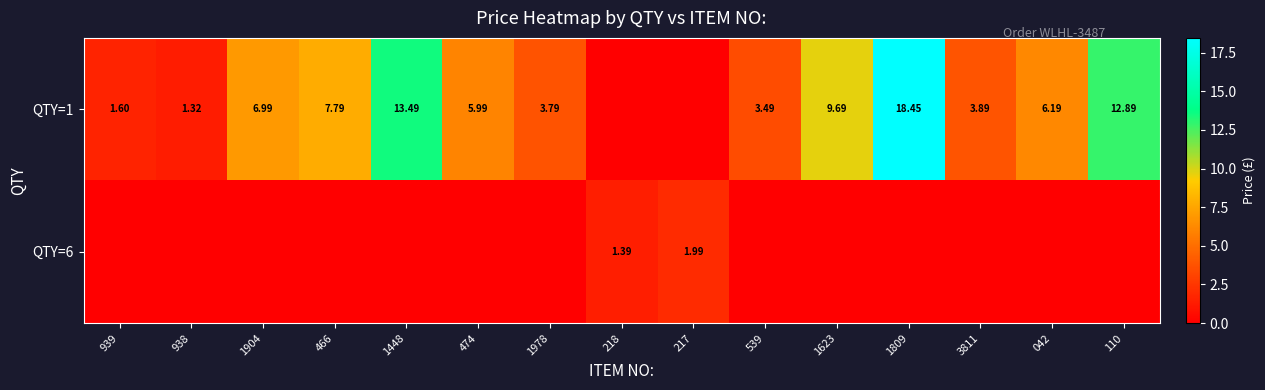

Is it true that QTY=6 equals -1.3 at 1448?

False